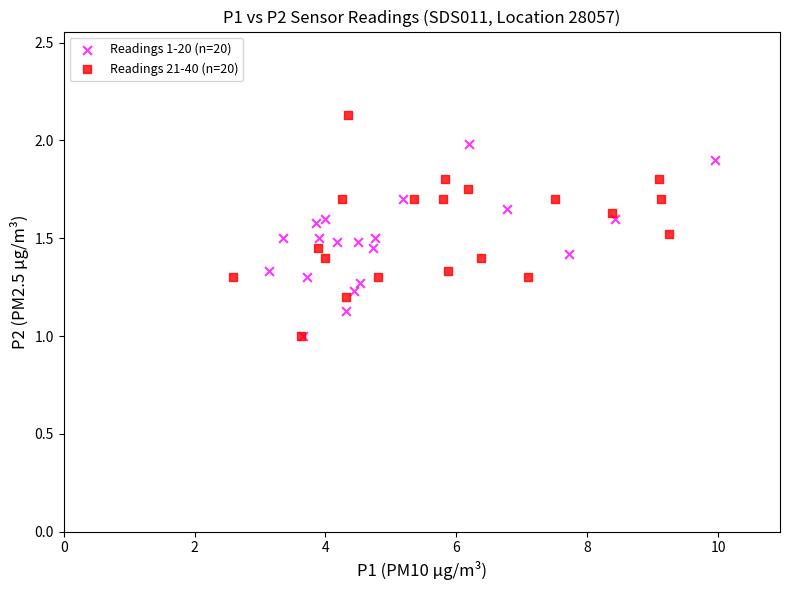

Which series has the widest spread of Y values?

Readings 21-40 (n=20)